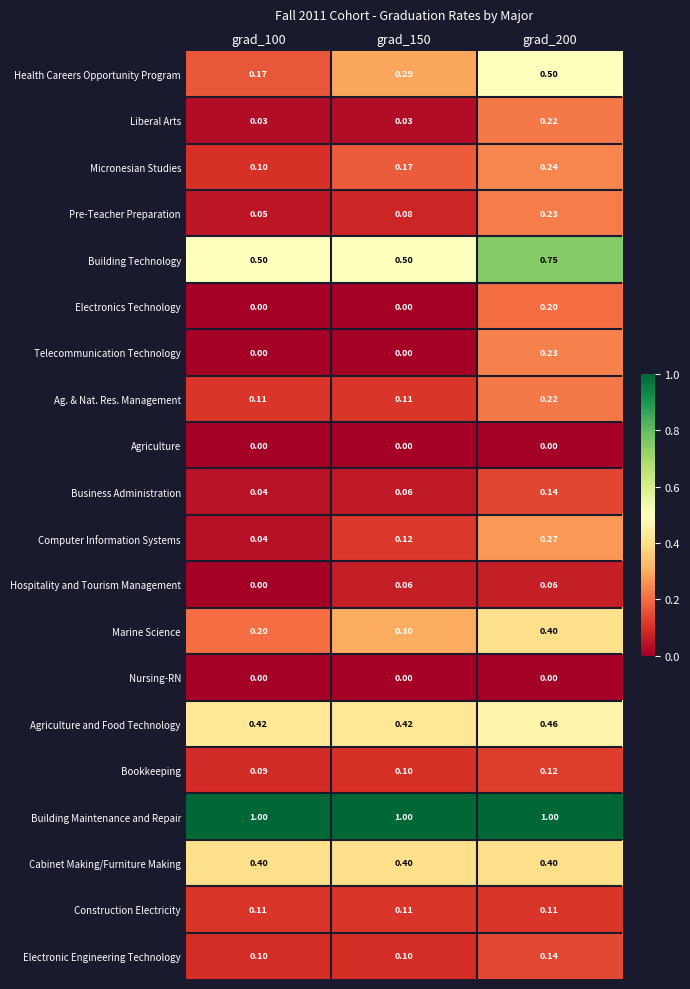

Which series changed the most between grad_100 and grad_200?

Health Careers Opportunity Program